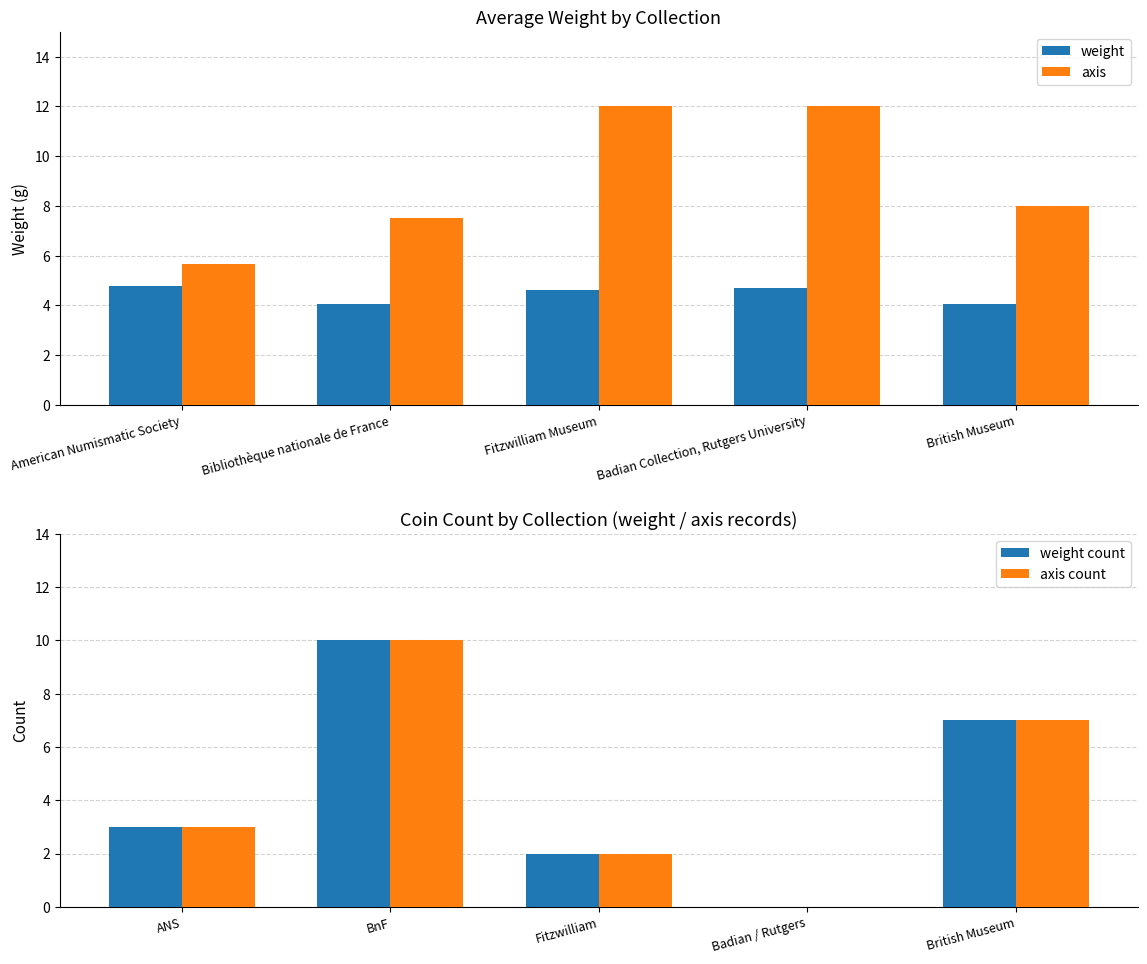

Is it true that axis count equals 4.5 at British Museum?

False